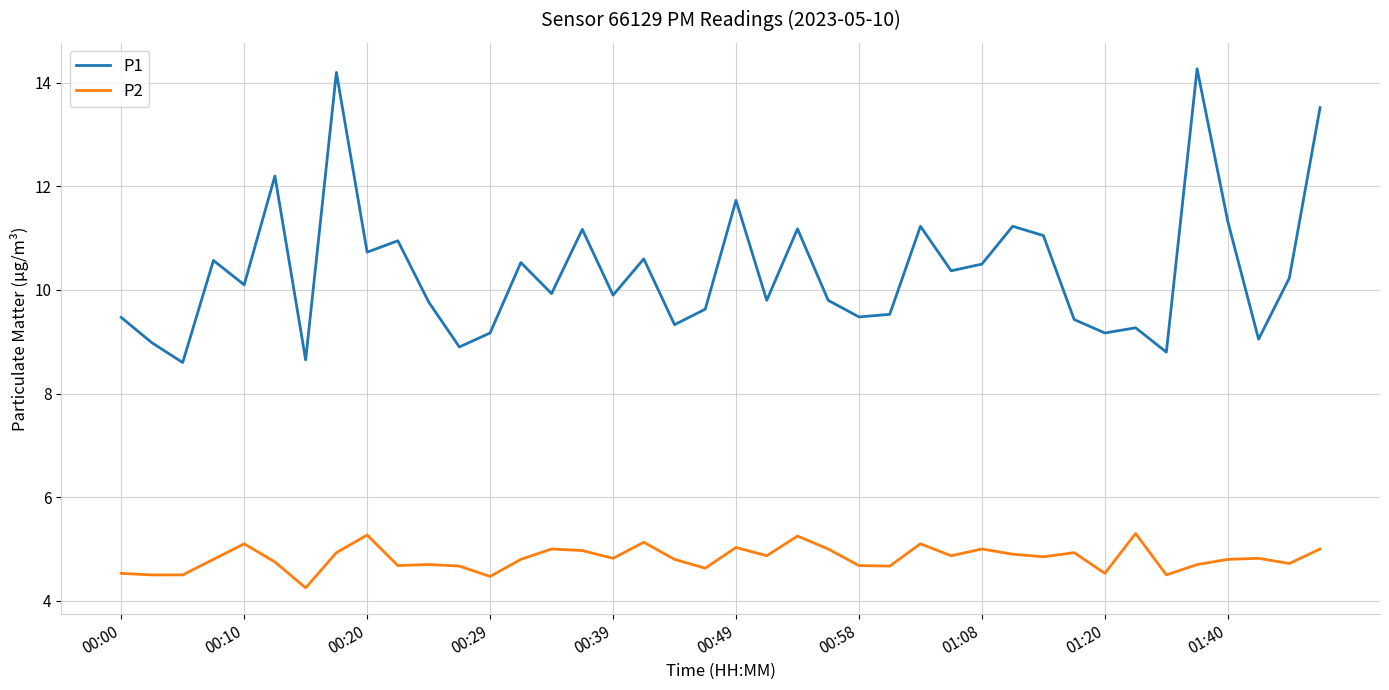

Which series has the largest total across all categories?

P1